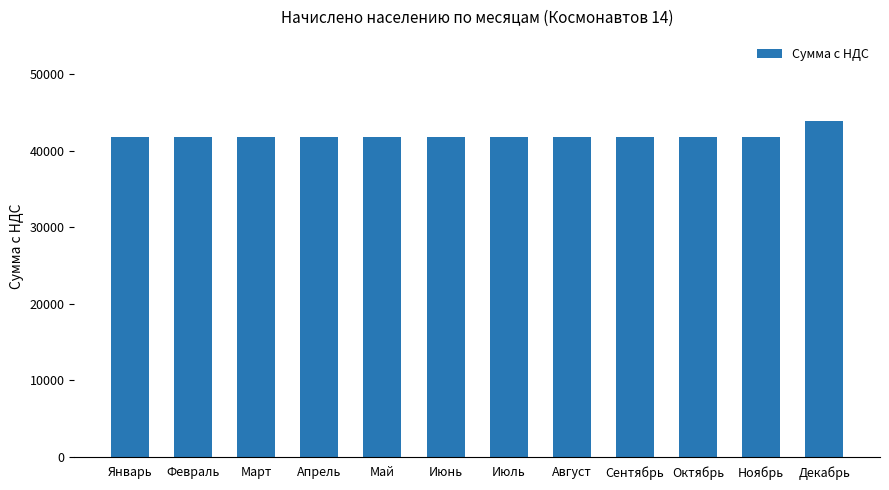

What is the ratio of the value at Февраль to the value at Июнь?

1.0